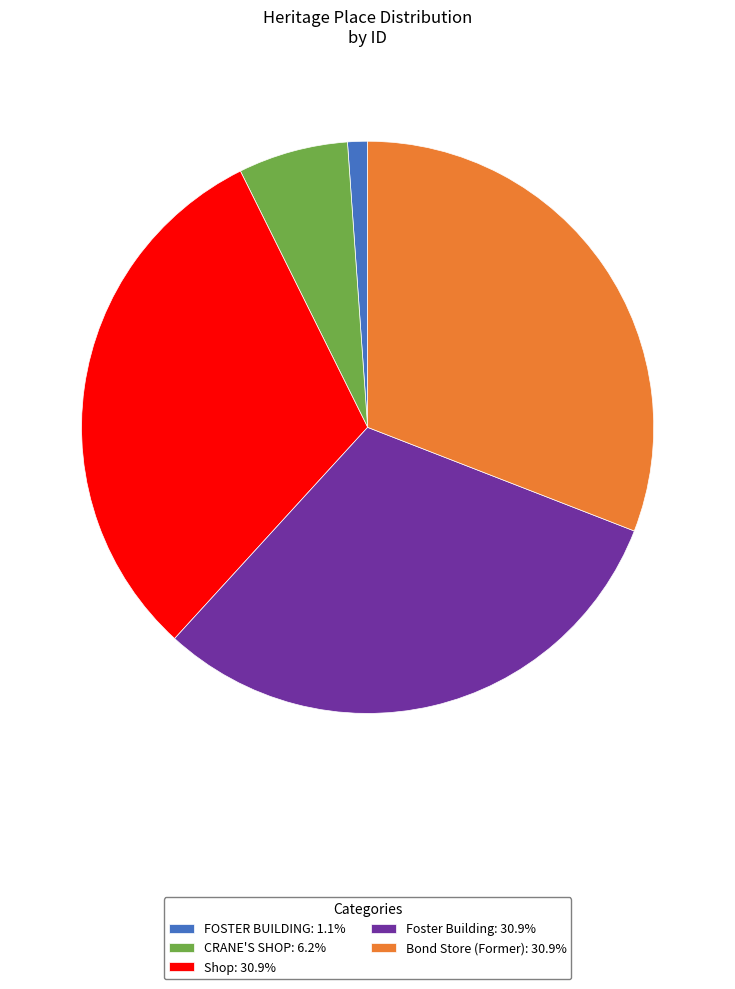

Which category has the smallest portion of the pie?

FOSTER BUILDING